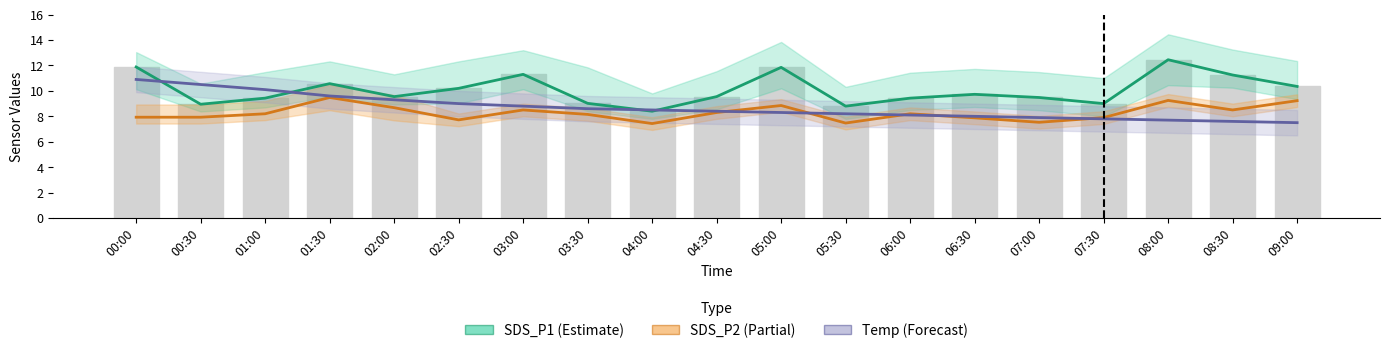

Rank the series by their average value, from highest to lowest.

SDS_P1 (Estimate), Temp (Forecast), SDS_P2 (Partial)